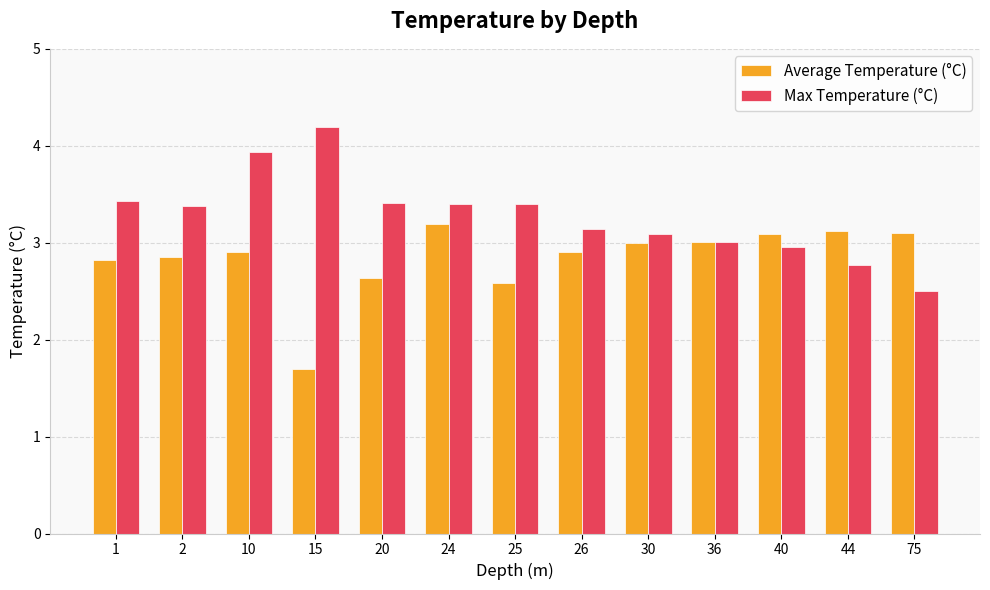

What is the average value of the Max Temperature (°C) series?

3.3